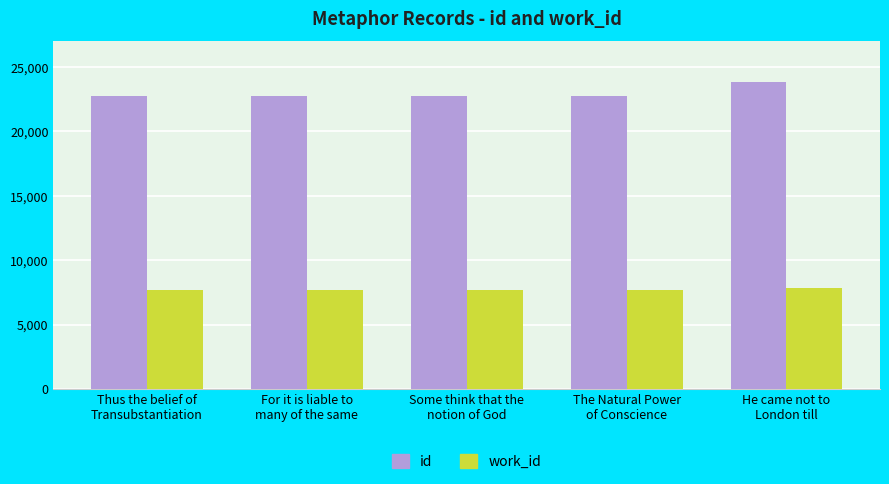

Is it true that work_id equals 3406 at The Natural Power
of Conscience?

False